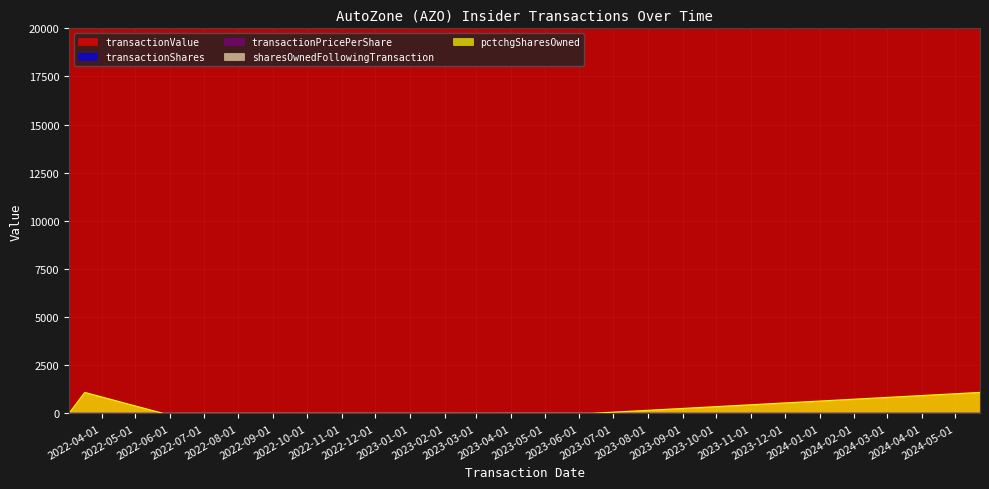

At which label is transactionPricePerShare closest to 11?

2023-06-12